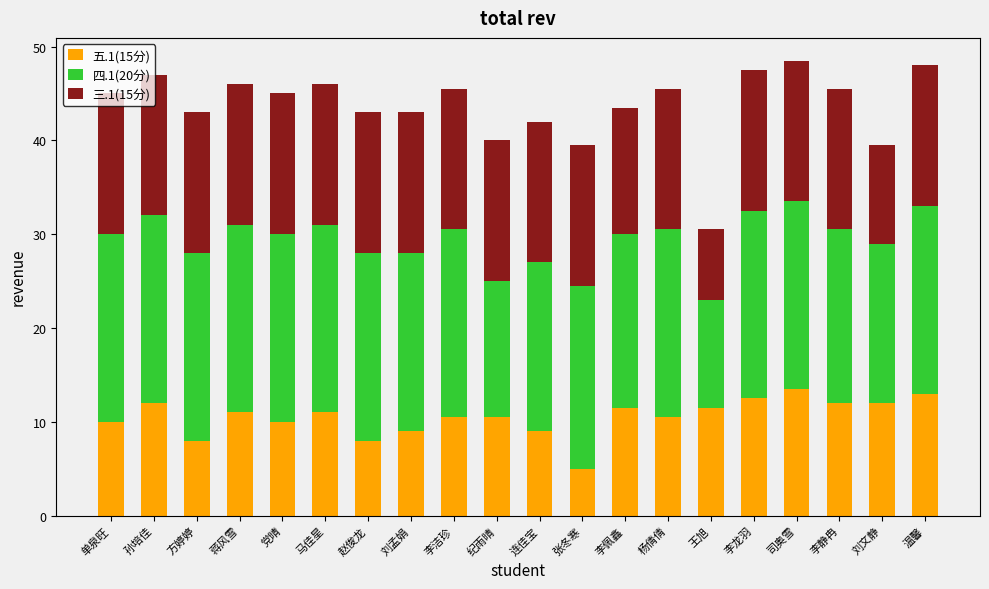

What is the difference between the maximum and minimum values in the 五.1(15分) series?

8.5